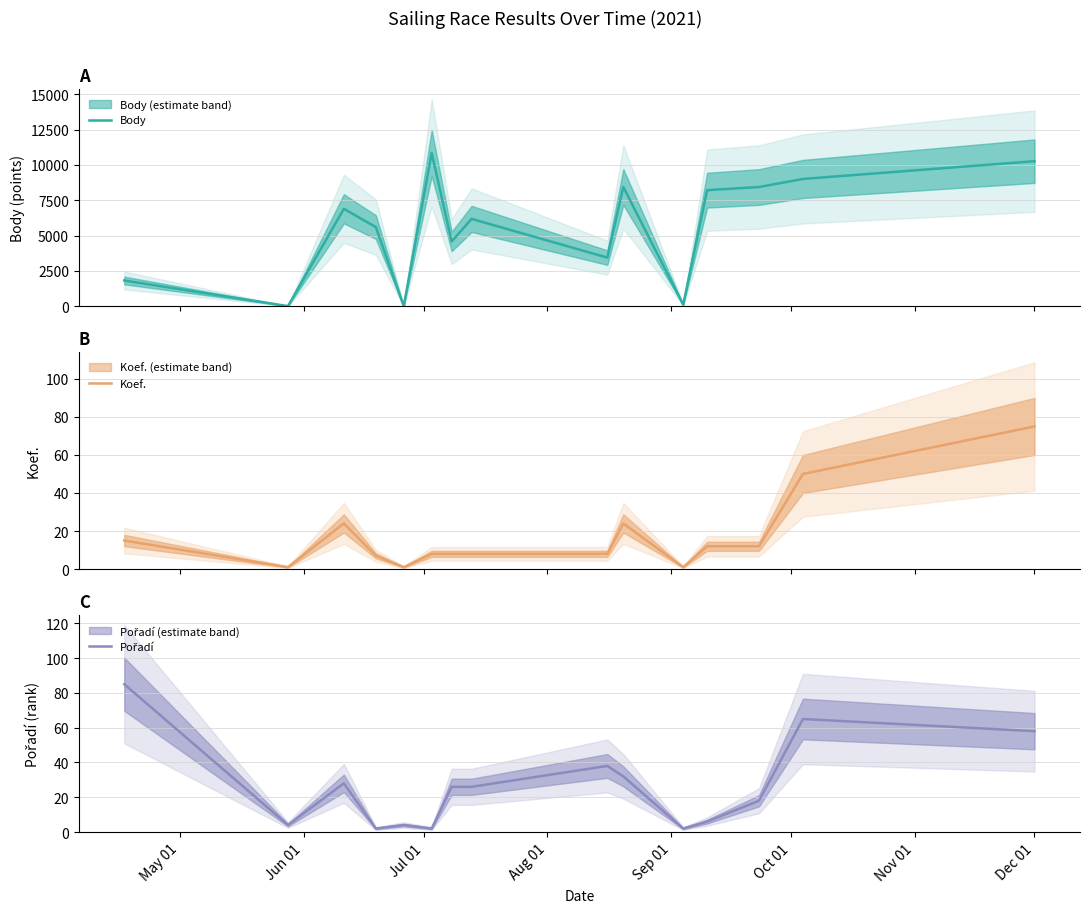

What is the average value of the Koef. series?

17